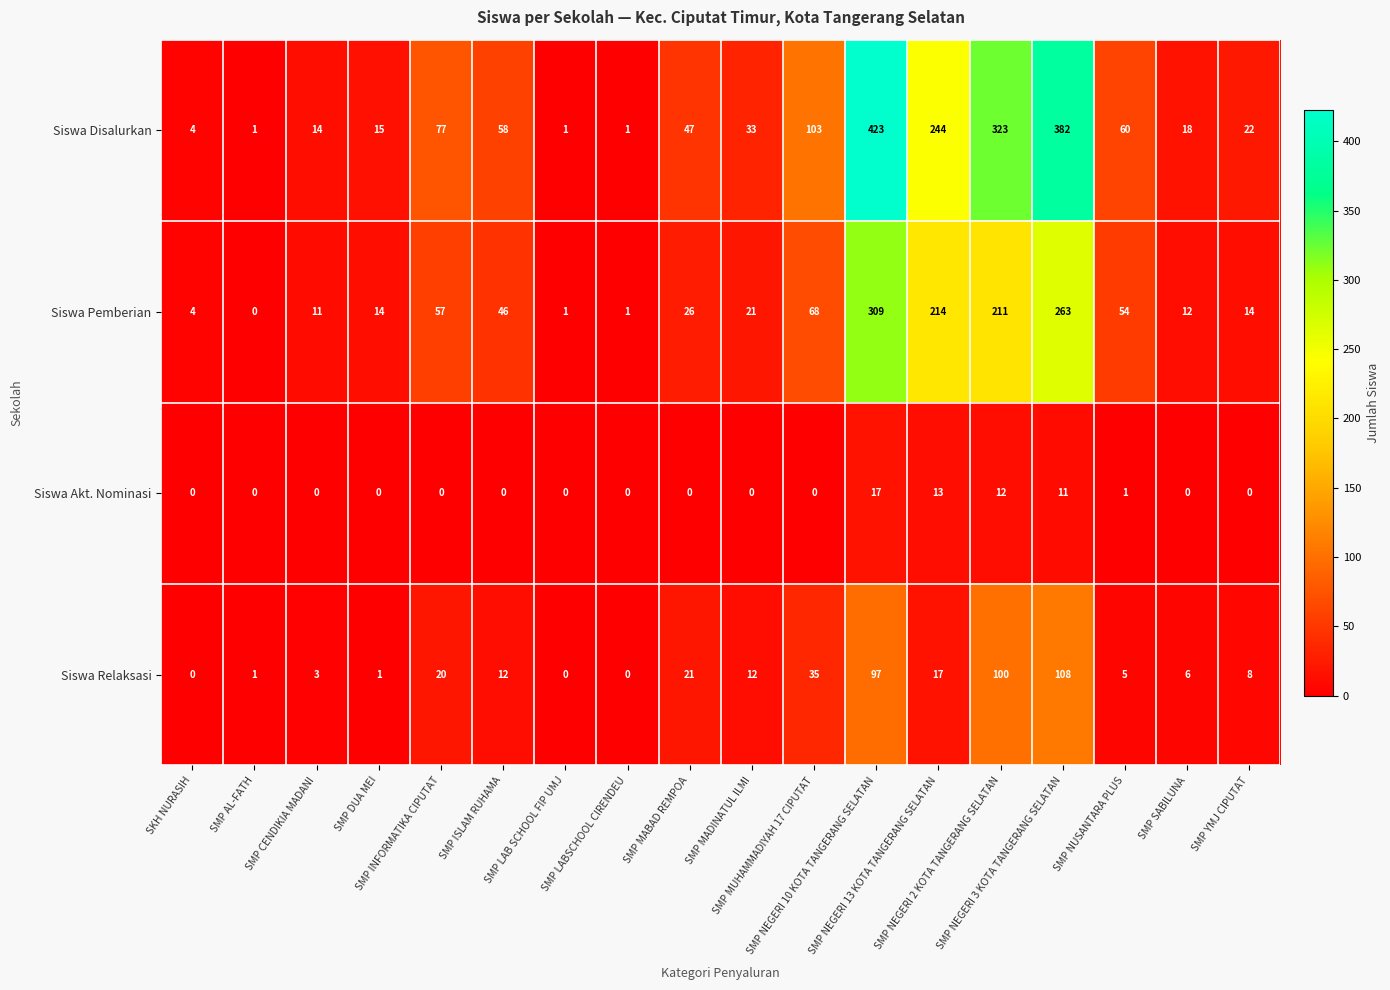

Rank the series by their maximum value, from lowest to highest.

Siswa Akt. Nominasi, Siswa Relaksasi, Siswa Pemberian, Siswa Disalurkan